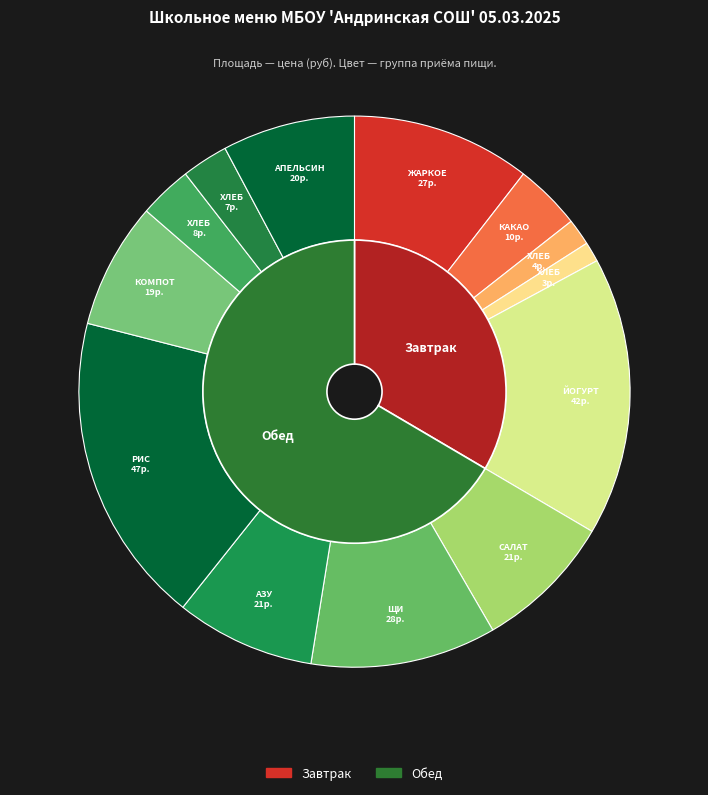

What percentage is the КОМПОТ slice, to the nearest percent?

7%